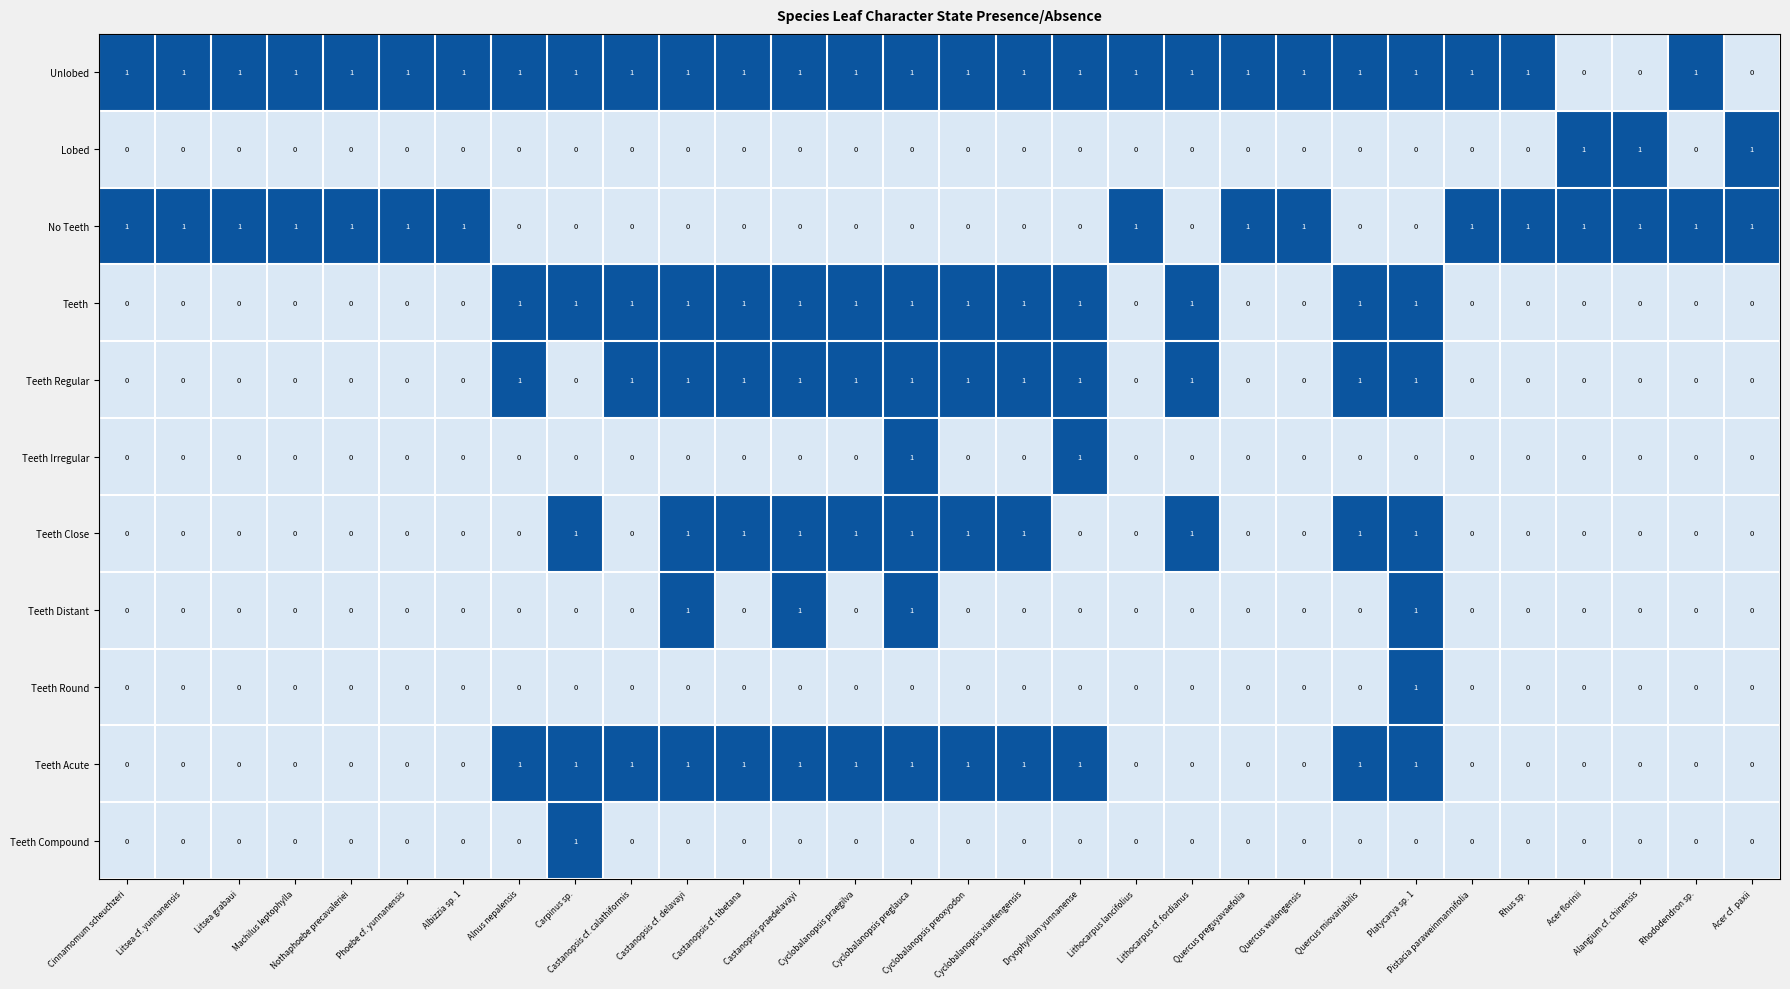

What is the total value across all series at Phoebe cf. yunnanensis?

2